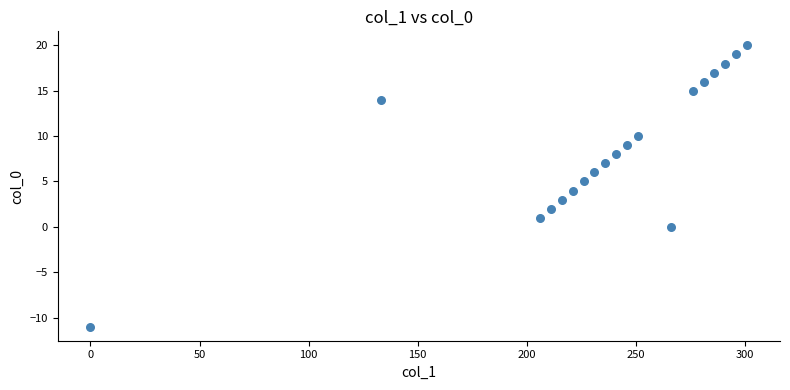

What is the range of Y values (max minus min)?

31